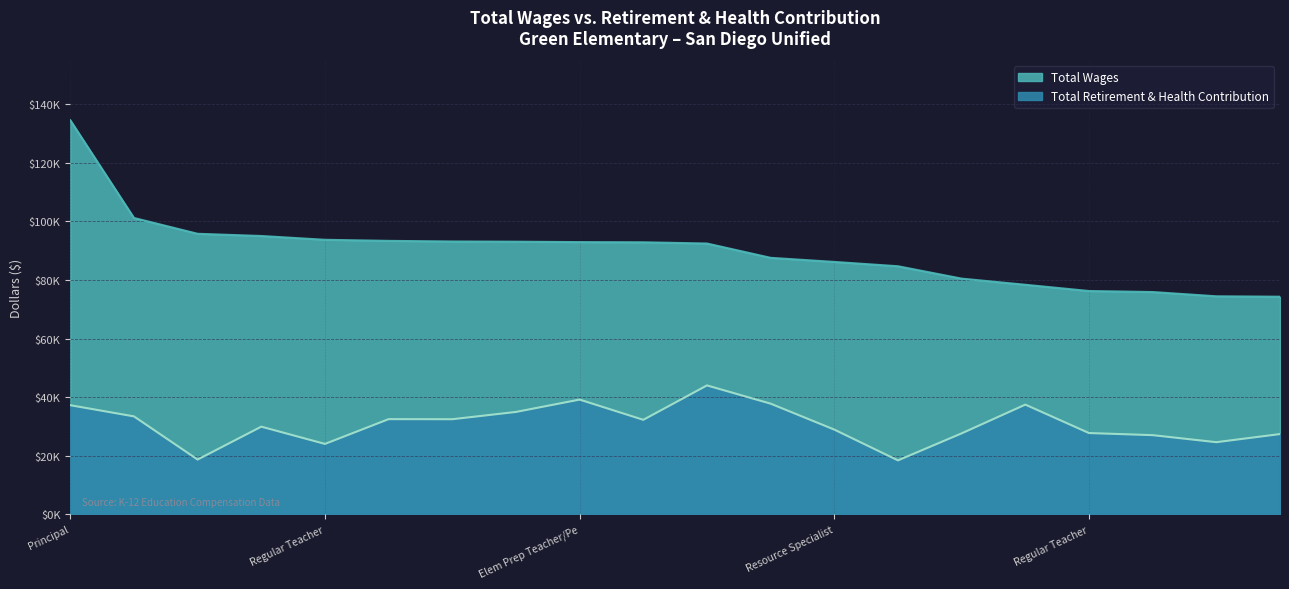

What is the highest value of the total_wages series?

134586